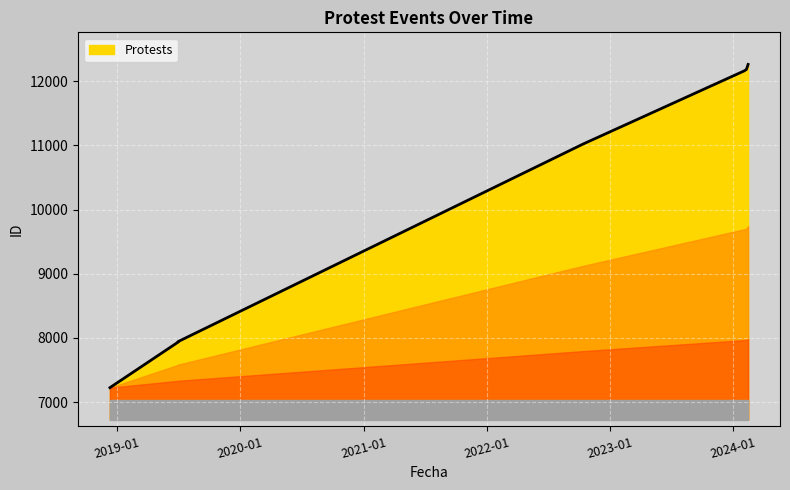

What is the greatest value displayed?

12261